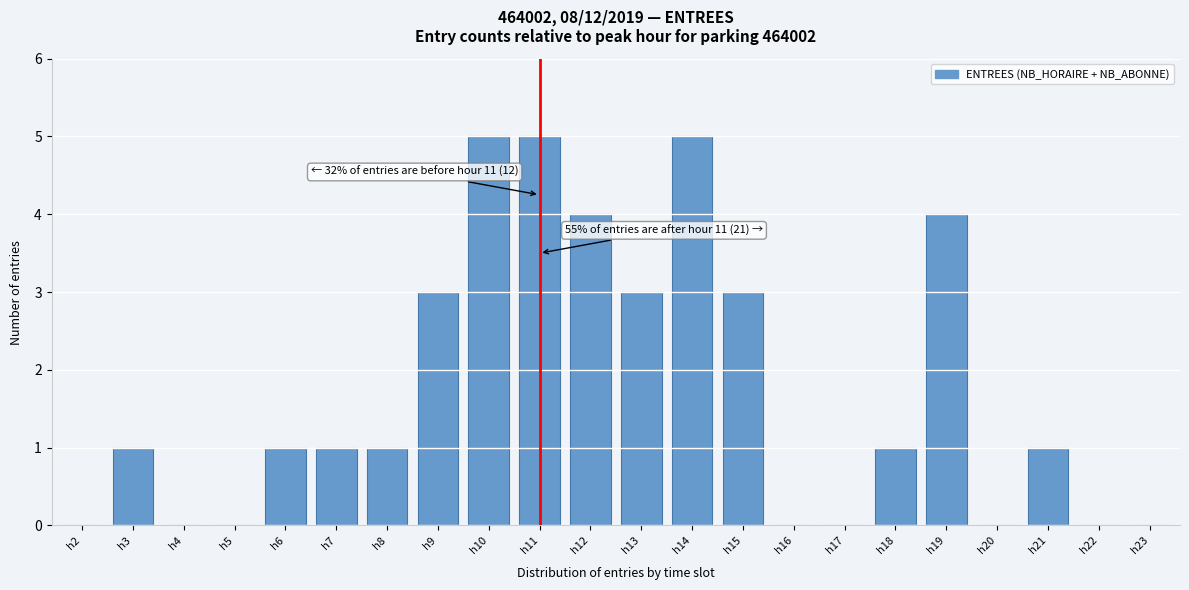

Reading left to right, what are all the values shown in this chart?

h2=0	h3=1	h4=0	h5=0	h6=1	h7=1	h8=1	h9=3	h10=5	h11=5	h12=4	h13=3	h14=5	h15=3	h16=0	h17=0	h18=1	h19=4	h20=0	h21=1	h22=0	h23=0